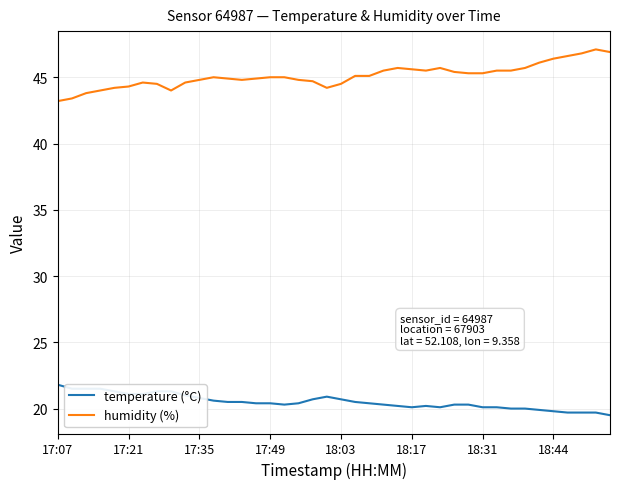

What is the minimum value shown in the chart?

19.5